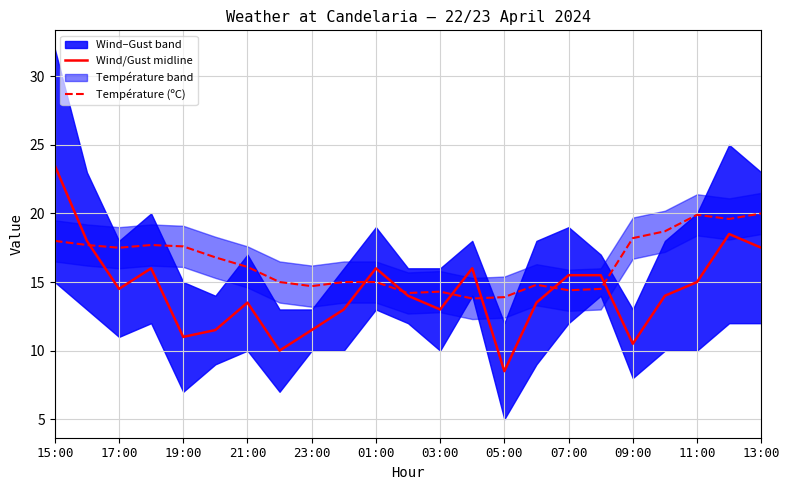

At how many categories does at least one series exceed 13?

23